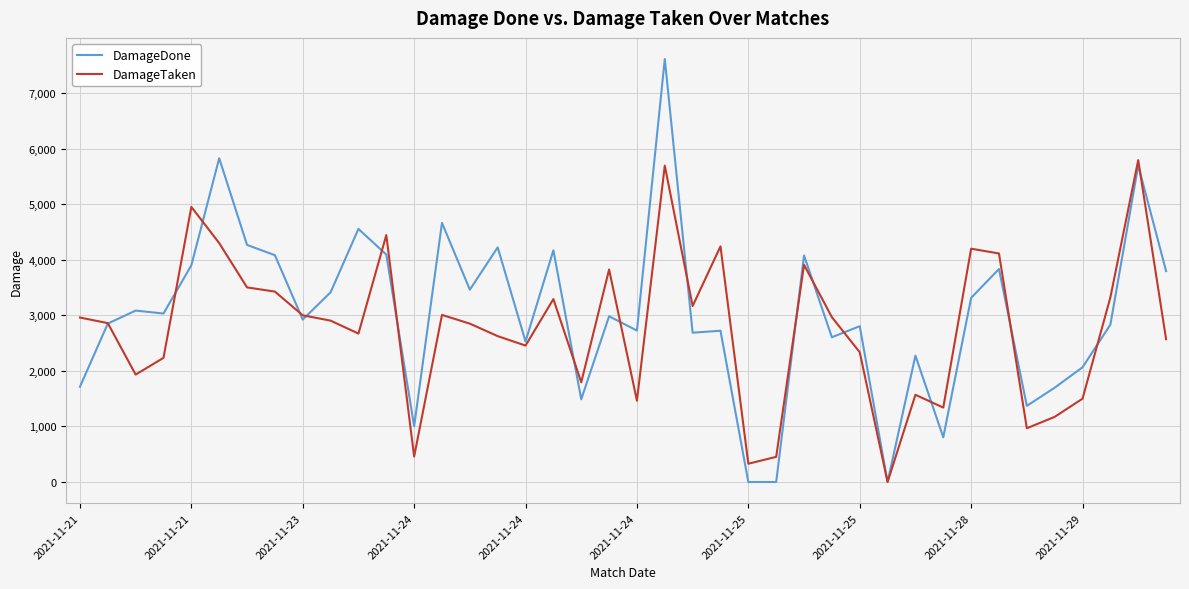

What is the maximum value for DamageDone?

7614